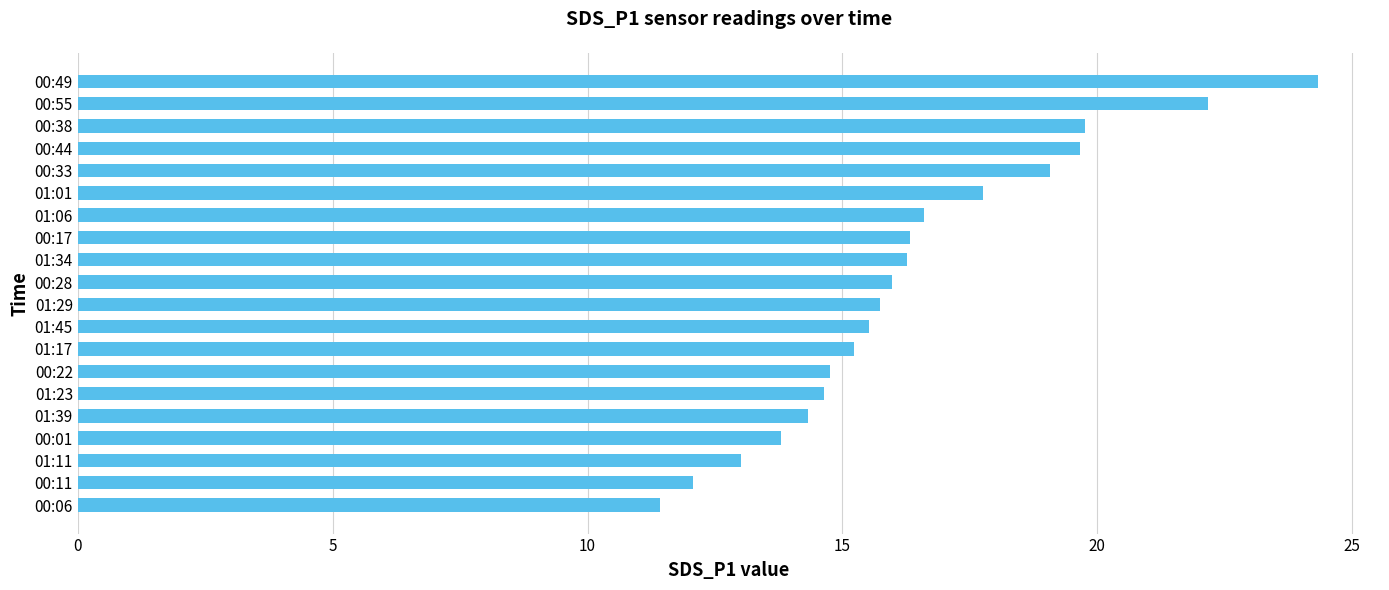

Between 00:17 and 00:55, which is larger?

00:55